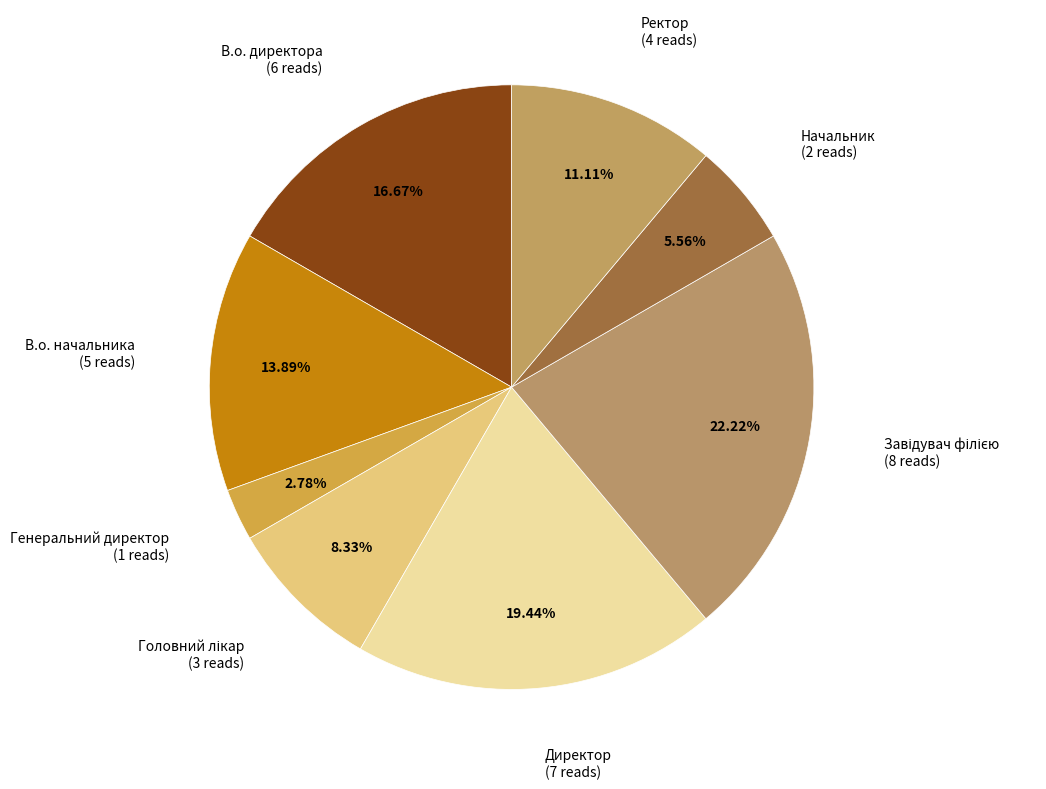

What is the largest slice in the pie chart?

Завідувач філією